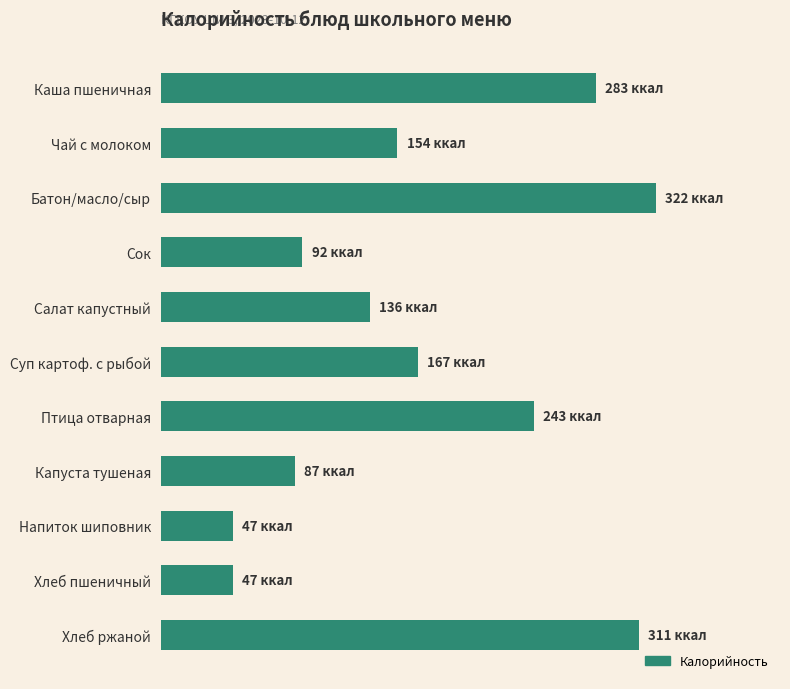

Are the bars horizontal?

Yes